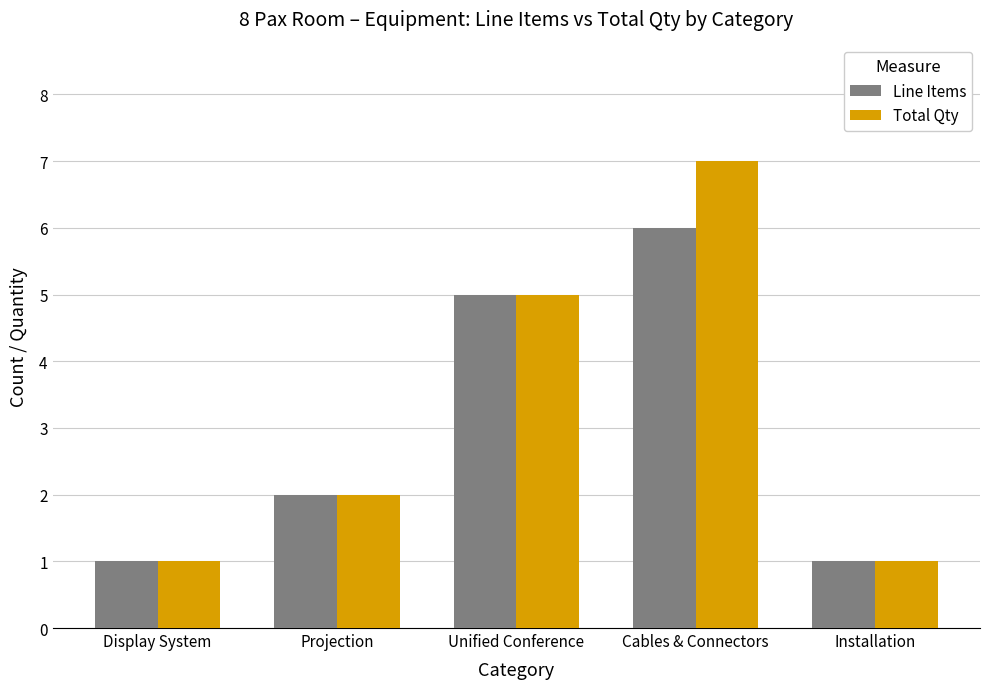

The Line Items series shows 3 at Projection. True or false?

False